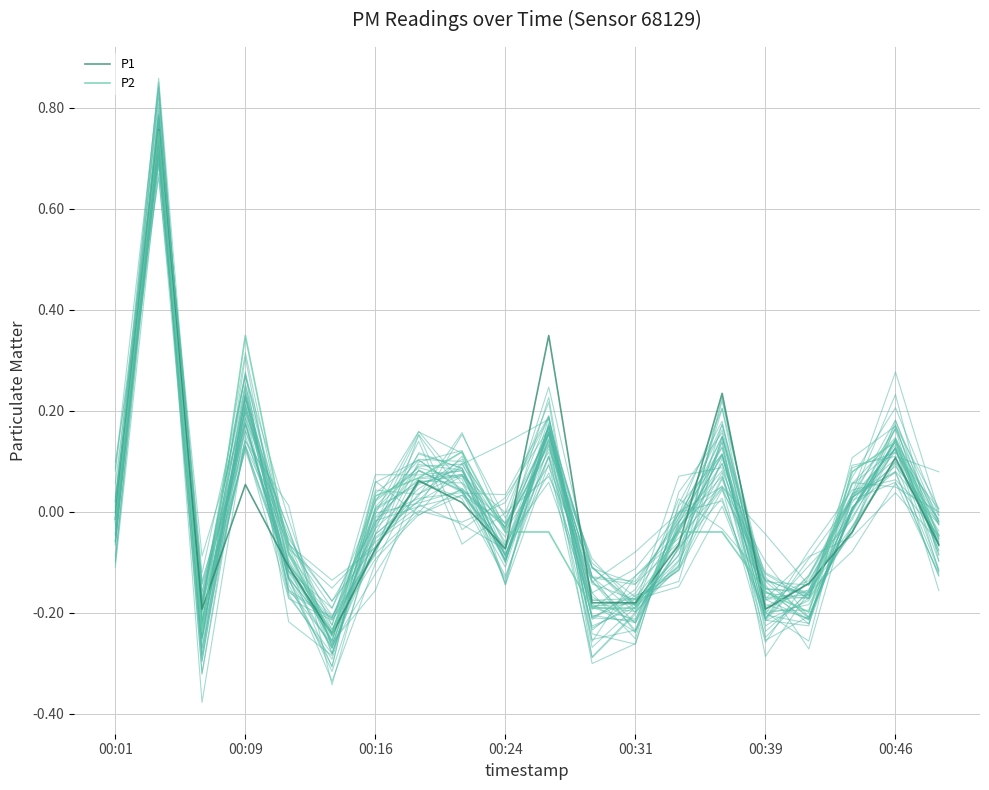

How many lines are shown in the chart?

42